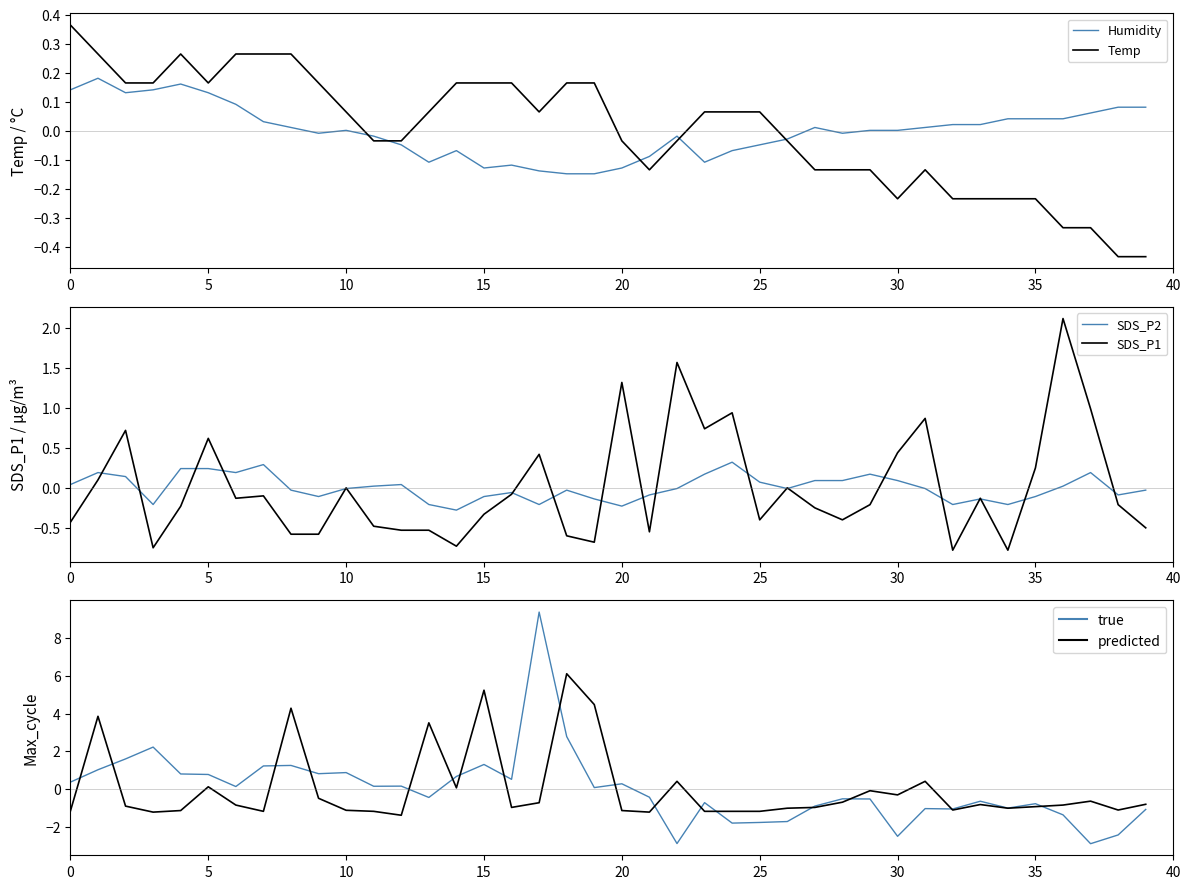

What is the difference between the second highest and second lowest values in the Humidity series?

0.3